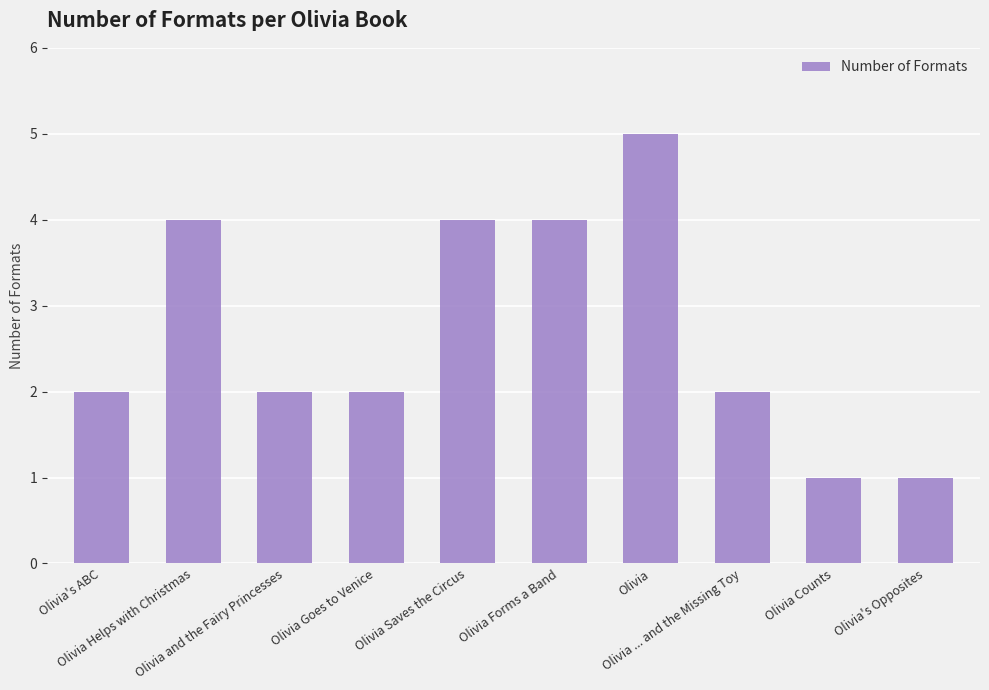

What is the average value?

3